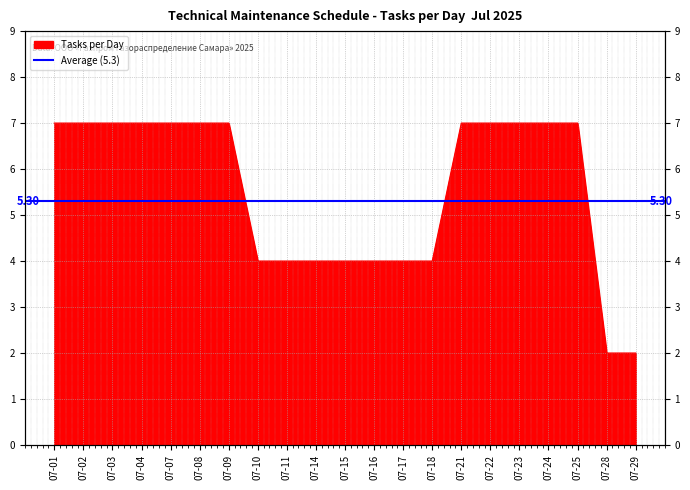

List the labels in order of value, smallest first.

07-28, 07-29, 07-10, 07-11, 07-14, 07-15, 07-16, 07-17, 07-18, 07-01, 07-02, 07-03, 07-04, 07-07, 07-08, 07-09, 07-21, 07-22, 07-23, 07-24, 07-25